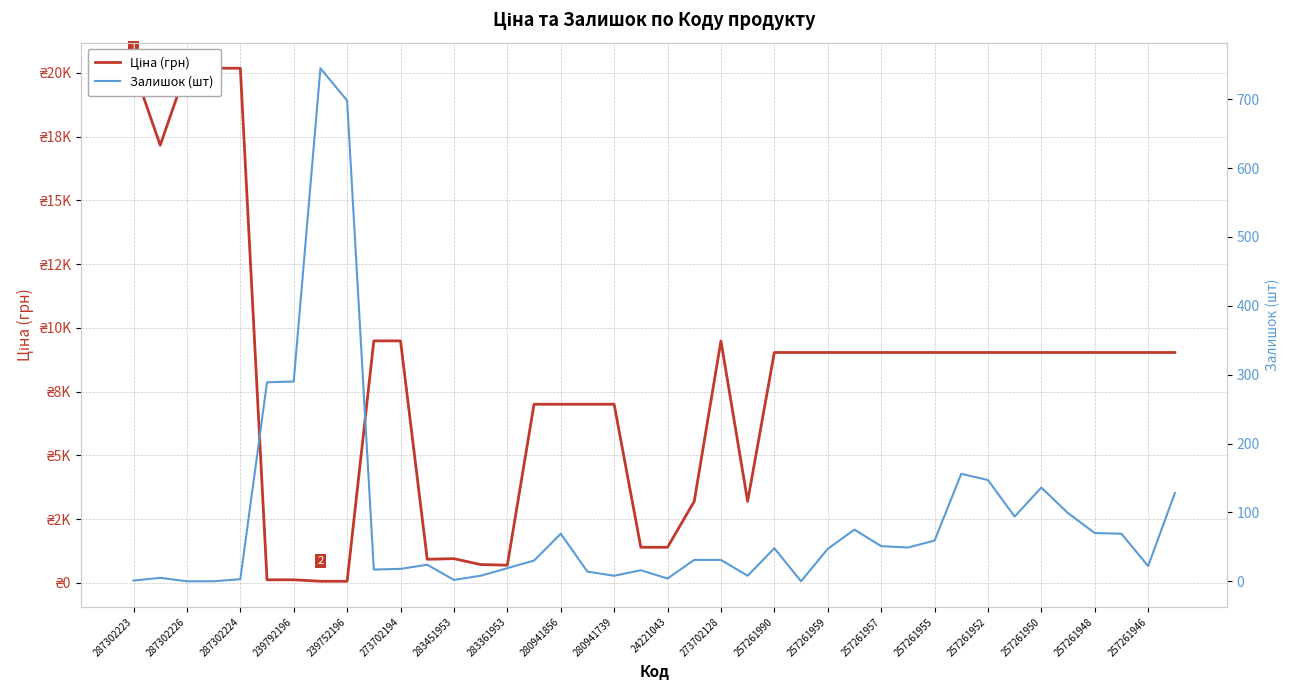

Does the chart have visible grid lines?

Yes